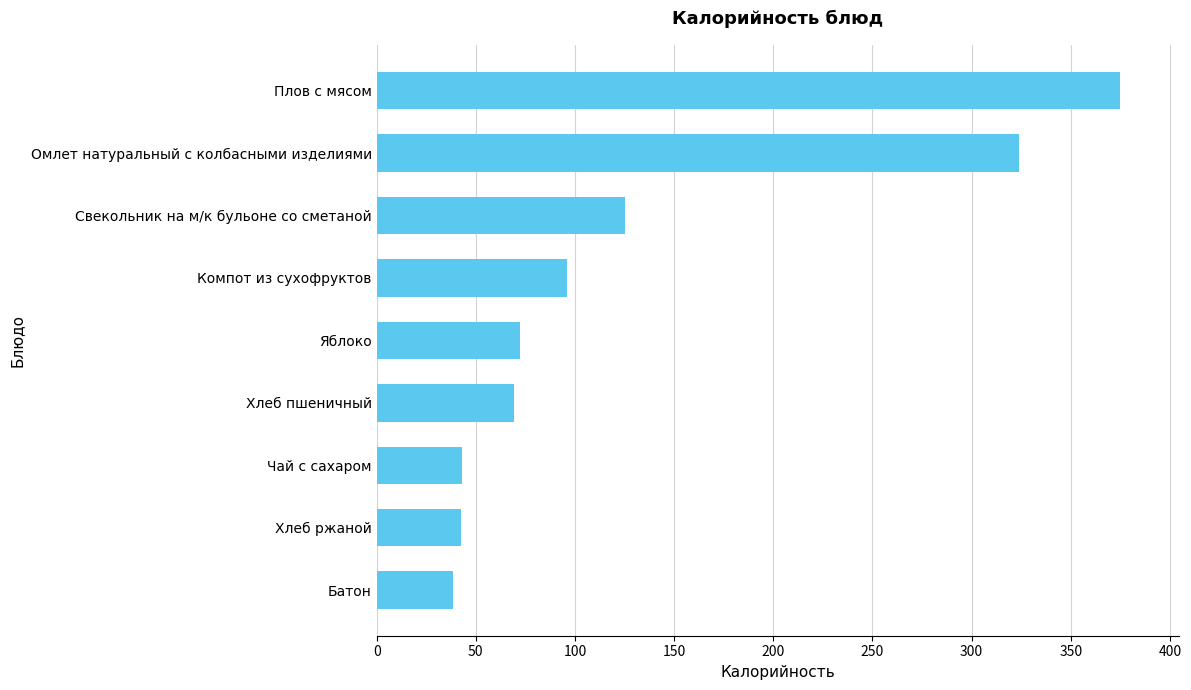

What is the difference between the maximum and minimum values?

336.2